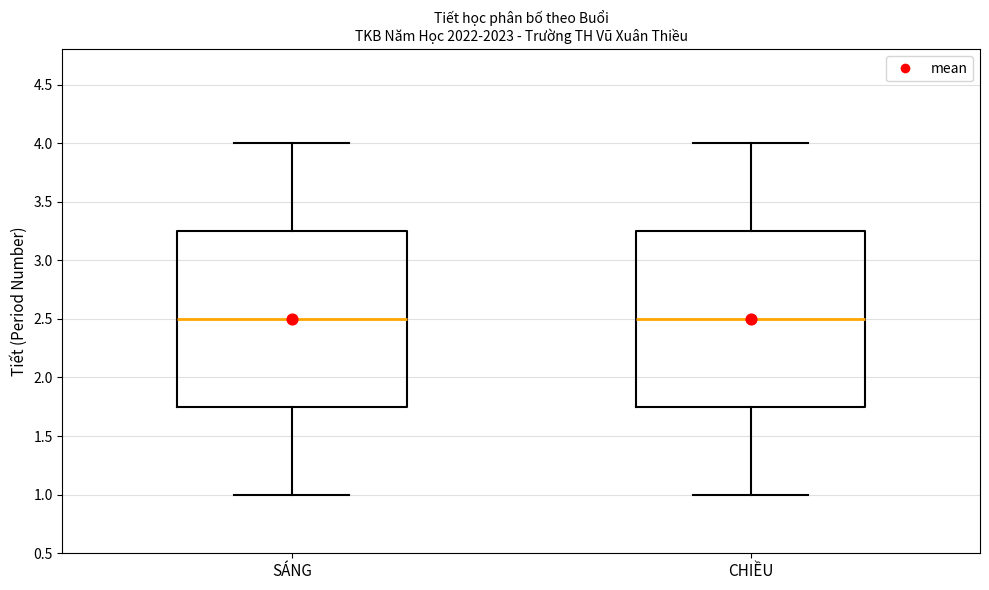

Reading left to right, read every box against the y-axis: the position of its median line, the range the box covers, and the ends of its whiskers. The values are not printed on the chart, so give them approximately, as read against the axis.

SÁNG: median 2.50, box 1.75 to 3.25, whiskers 1.00 to 4.00
CHIỀU: median 2.50, box 1.75 to 3.25, whiskers 1.00 to 4.00